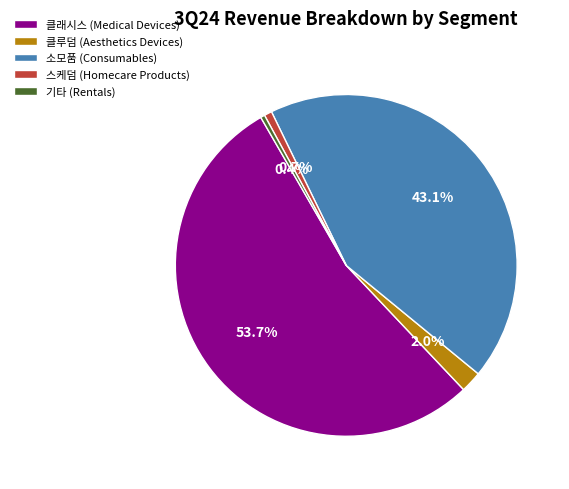

The 소모품 (Consumables) slice represents 43% of the pie. True or false?

True